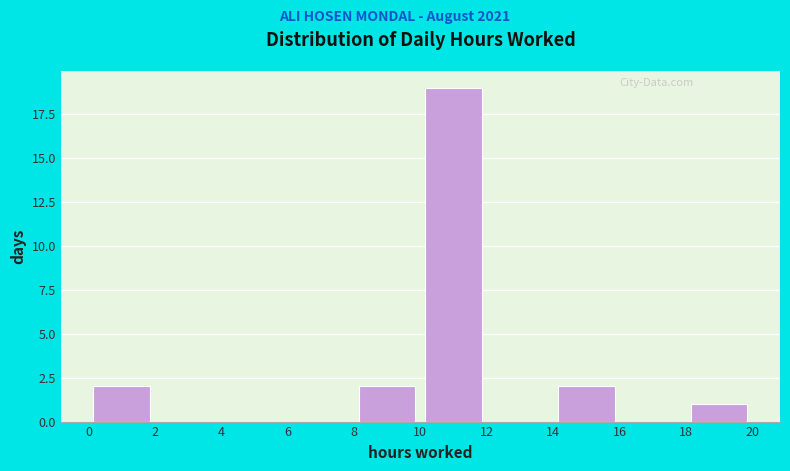

What is the height of the bar covering 18 to 20 on the x-axis? The values are not printed on the chart, so give them approximately, as read against the axis.

1